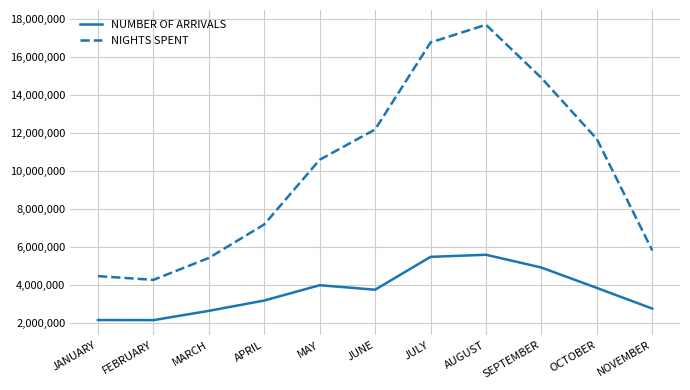

What is the lowest value of the NIGHTS SPENT series?

4260377